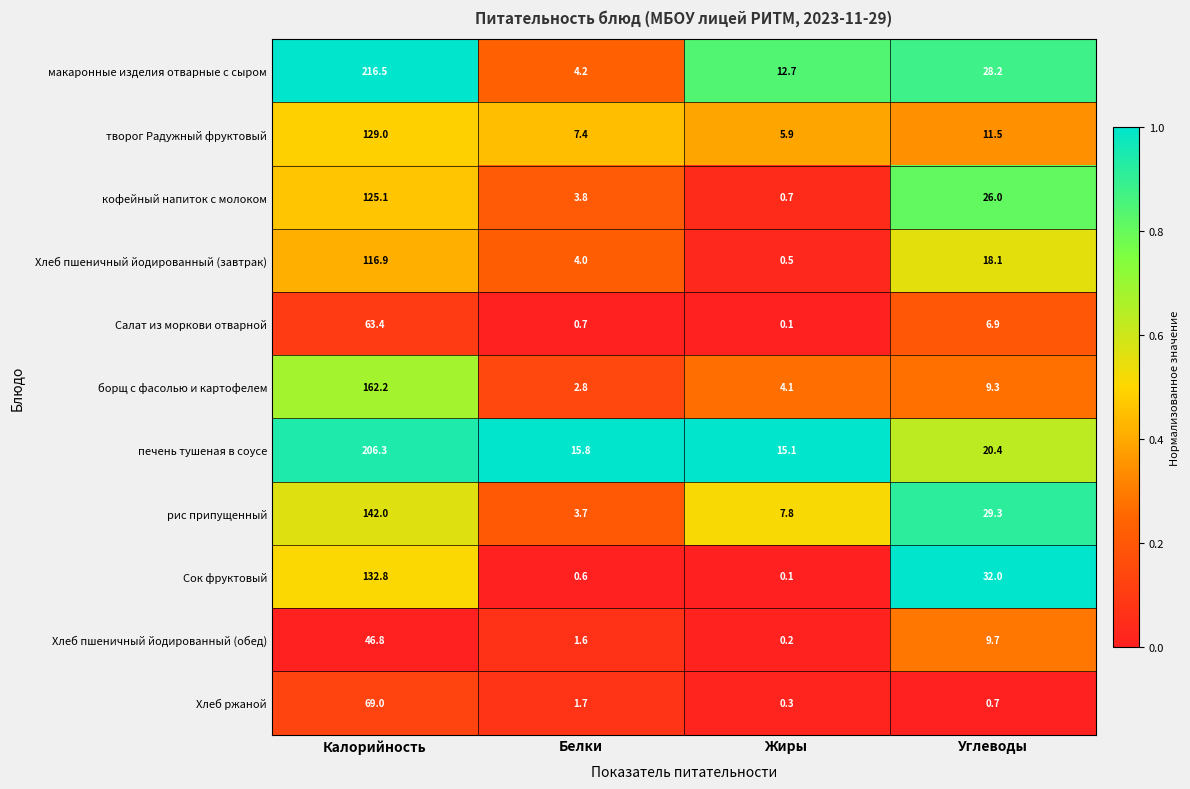

Is the value of макаронные изделия отварные с сыром at Углеводы greater than the value of Салат из моркови отварной at Углеводы?

Yes